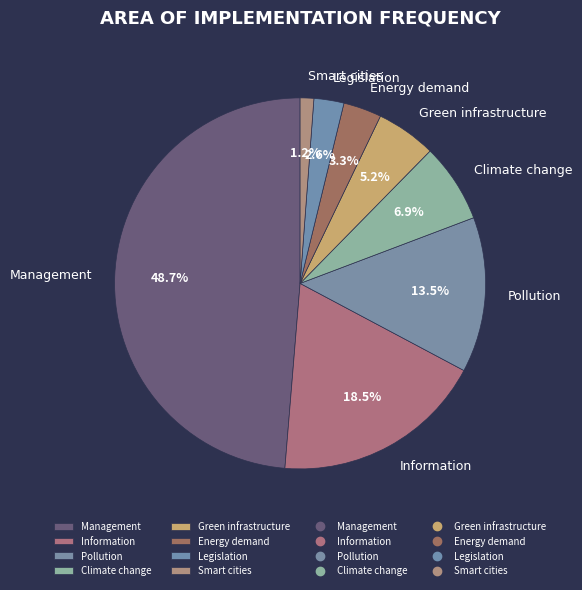

To the nearest percent, what is the difference between the Information and Climate change slice percentages?

12%